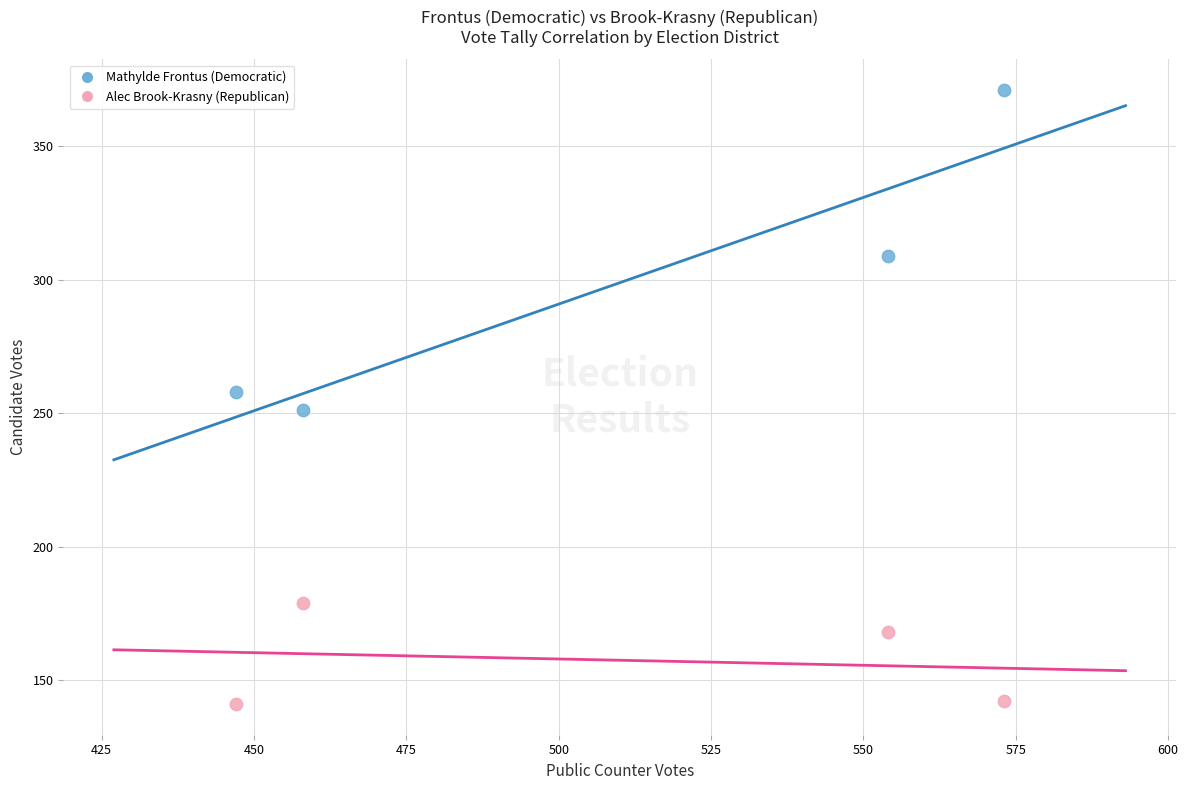

Which series contains the lowest Y value?

Alec Brook-Krasny (Republican)